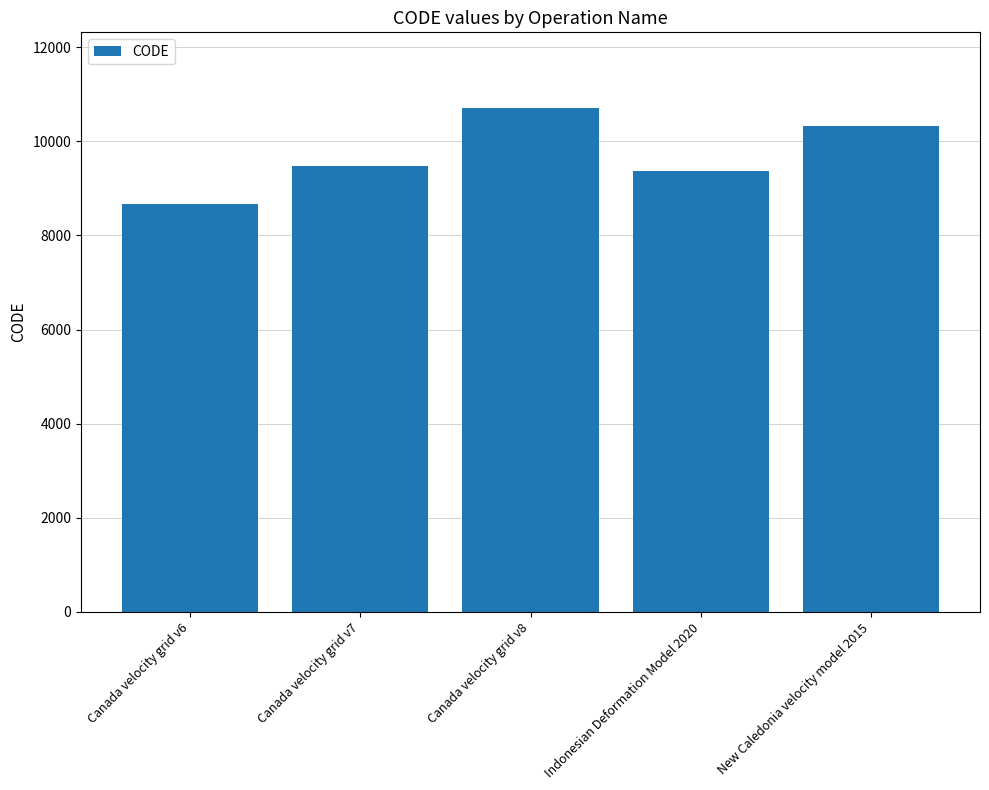

At which label is the value closest to 9691?

Canada velocity grid v7